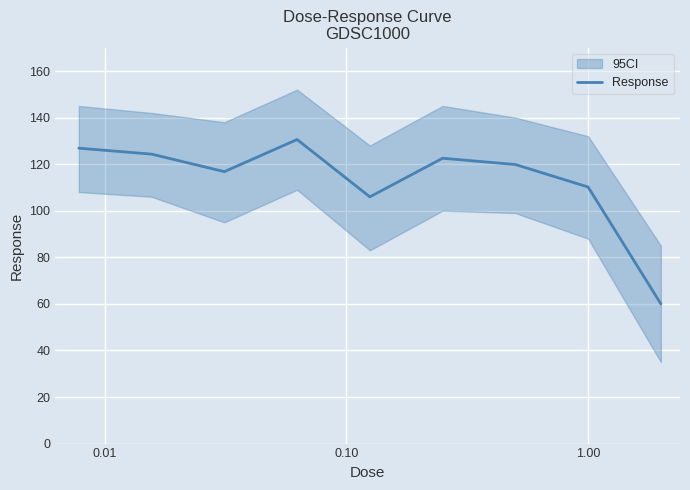

What is the average value?

113.0